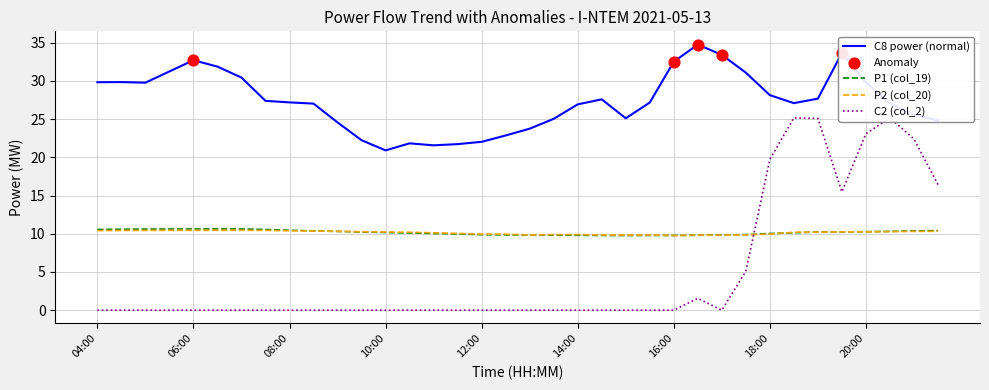

Is the value of P1 (col_19) at 16:00 greater than the value of P2 (col_20) at 17:30?

No